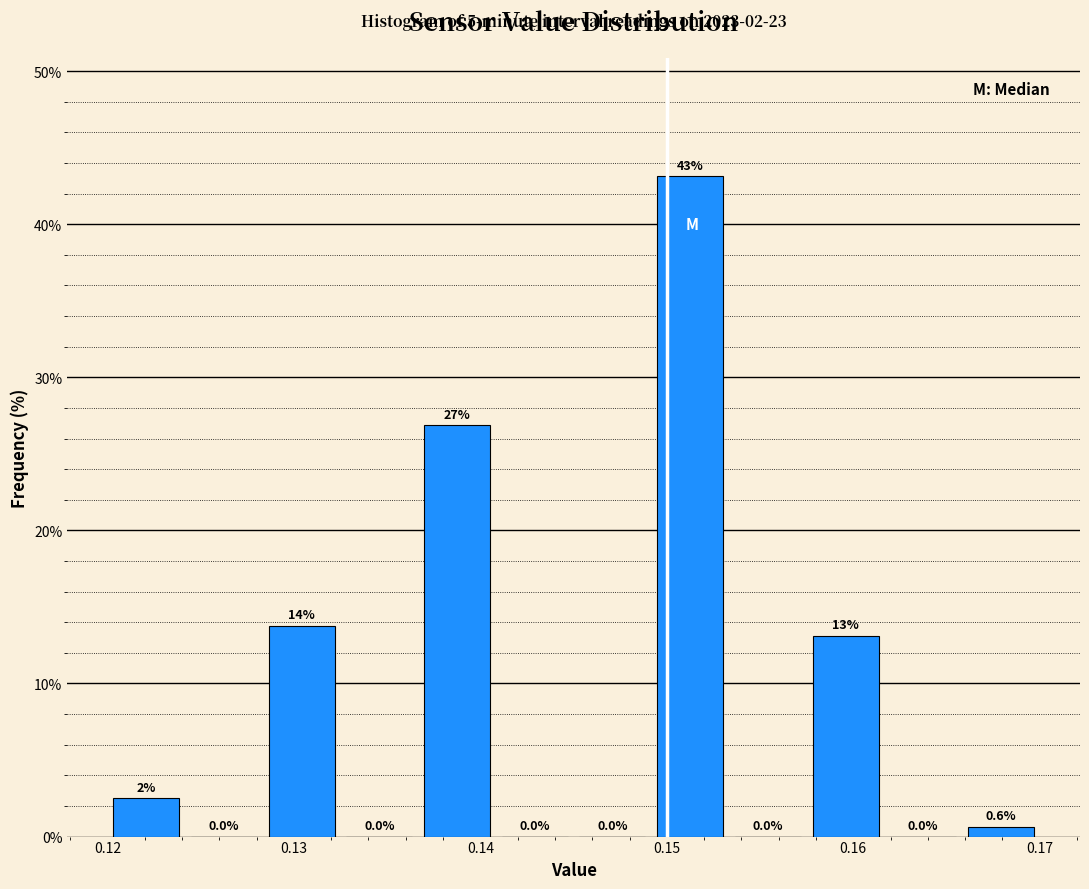

Over which range of the x-axis is the bar tallest?

0.149 to 0.153